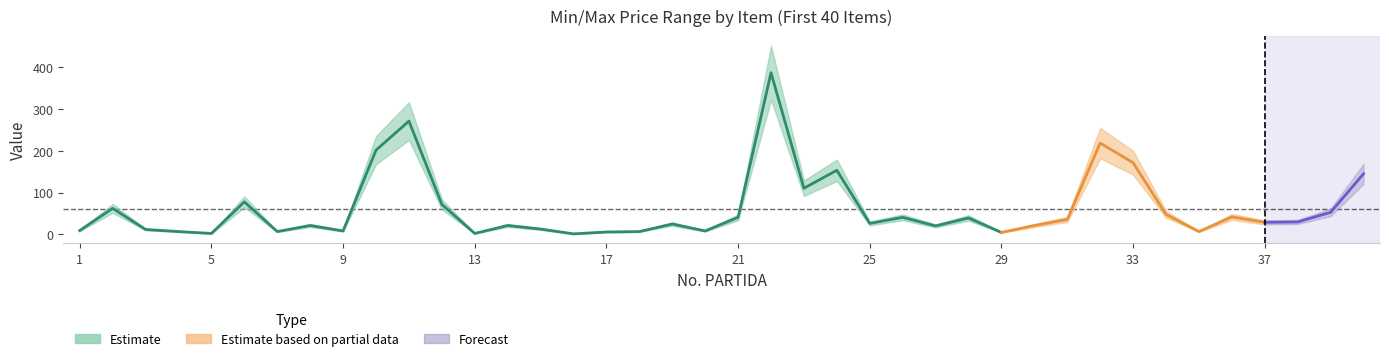

Is it true that MINIMO equals 40 at 33?

False